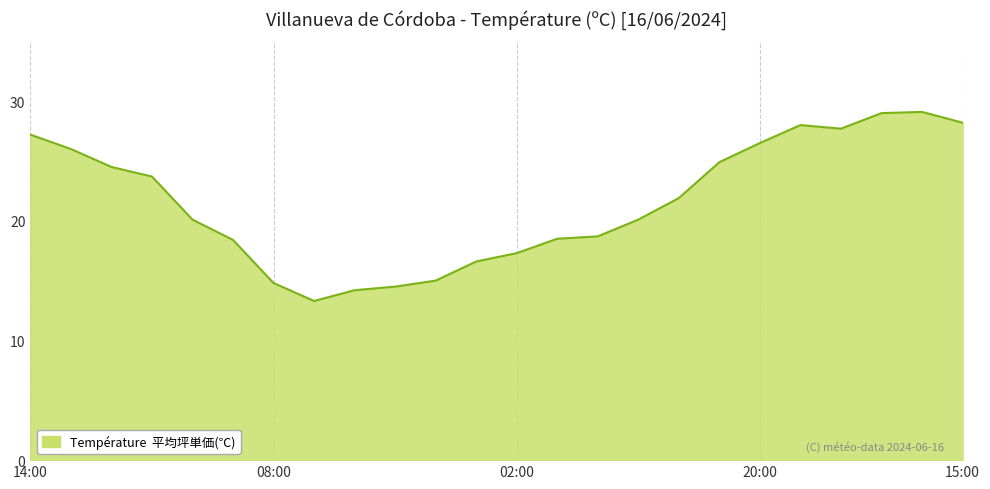

How many values exceed 21?

12